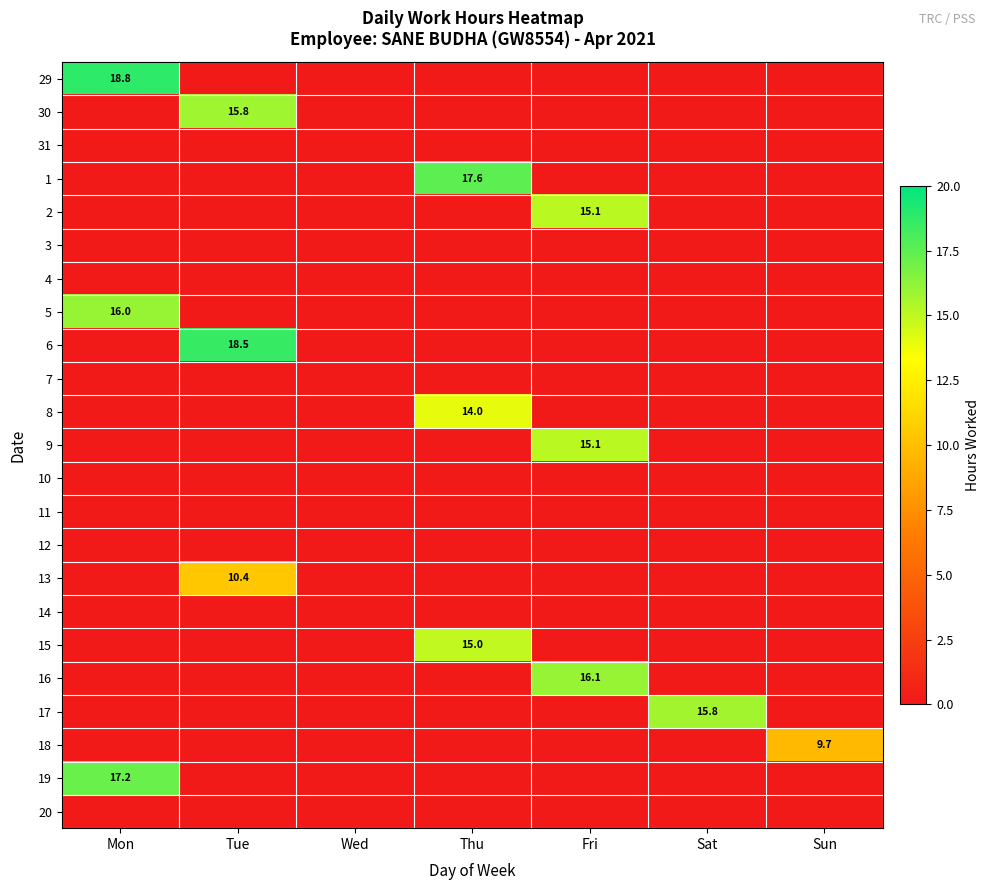

How many values in the 1 series exceed 0?

1